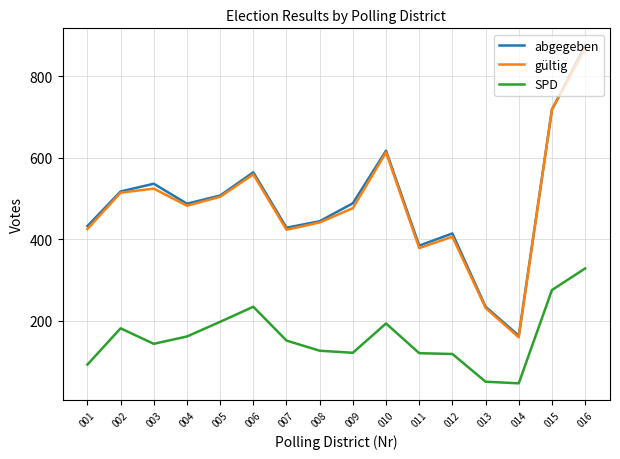

At which label does SPD first exceed 151?

002